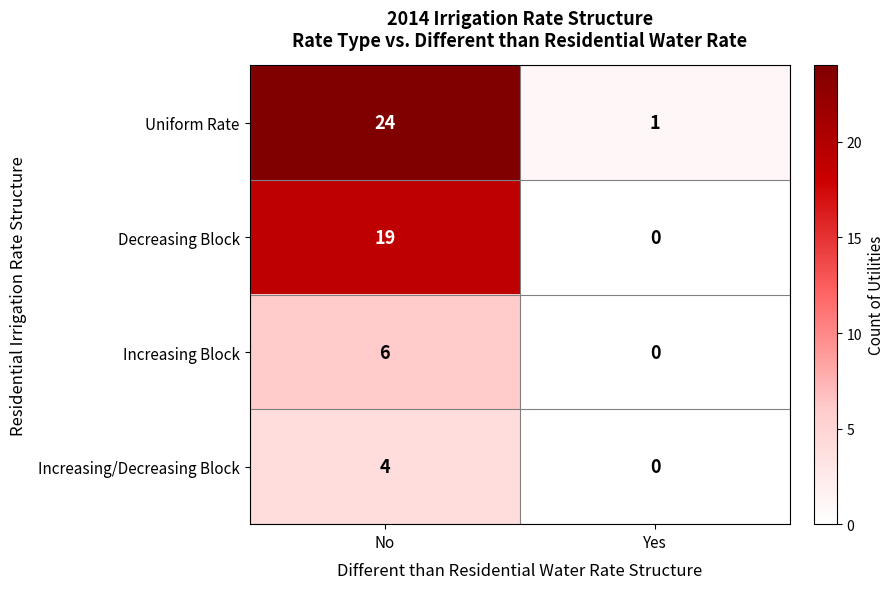

What is the difference between the maximum and minimum values in the Increasing/Decreasing Block series?

4